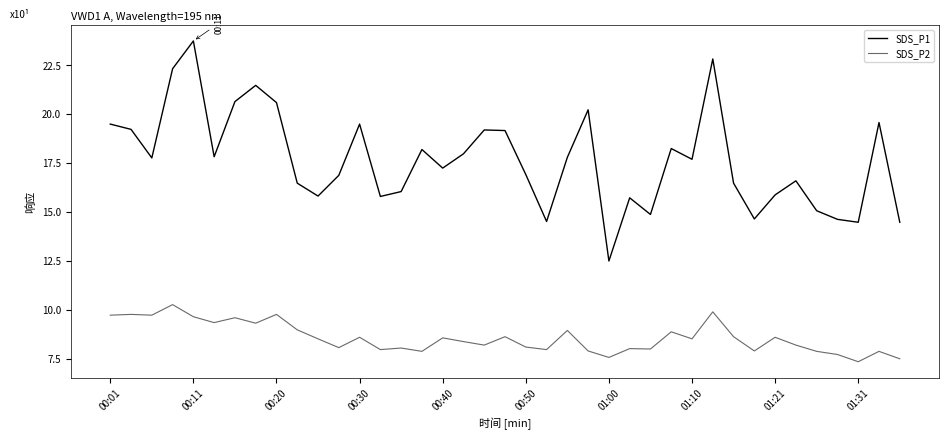

What is the lowest value of the SDS_P1 series?

12.5